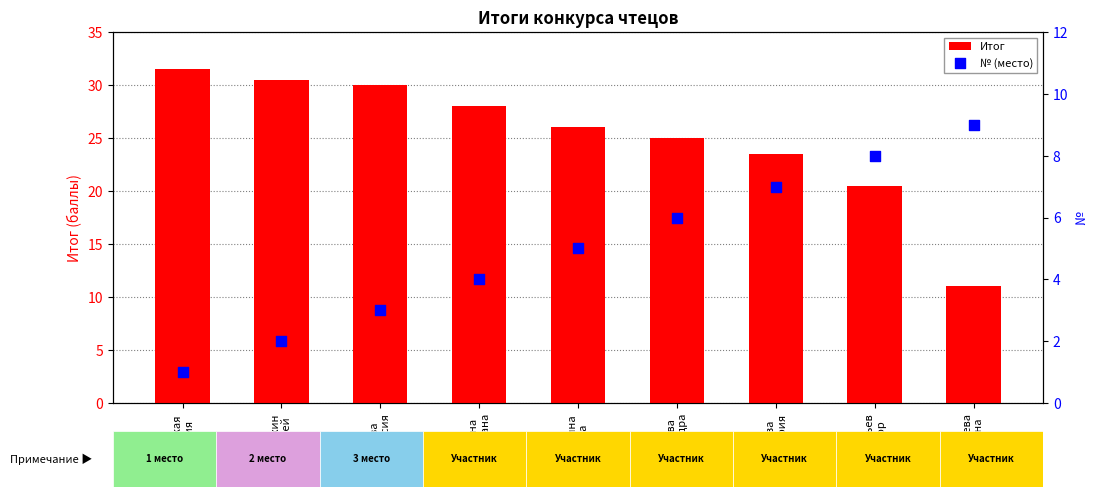

What is the total value across all series at Выучейская
Виктория?

32.5